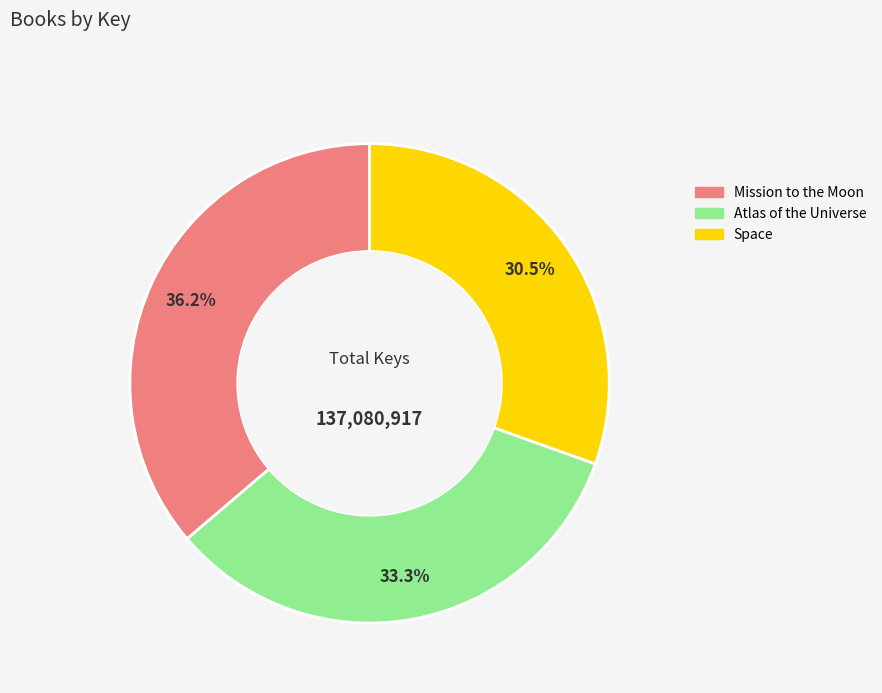

How many slices are in this pie chart?

3